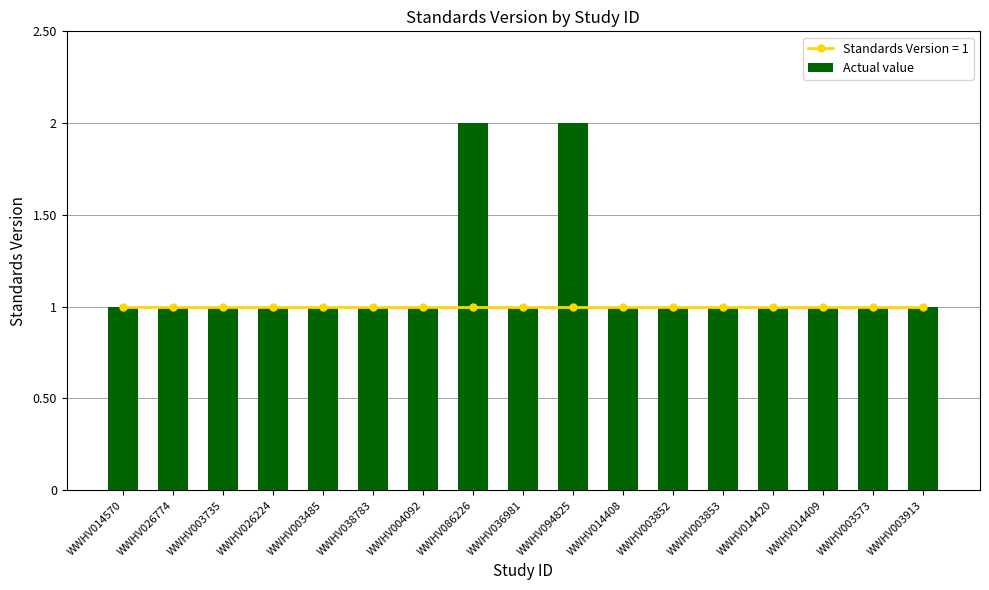

Approximately how many times larger is the value at WWHV014420 compared to WWHV003485?

1.0